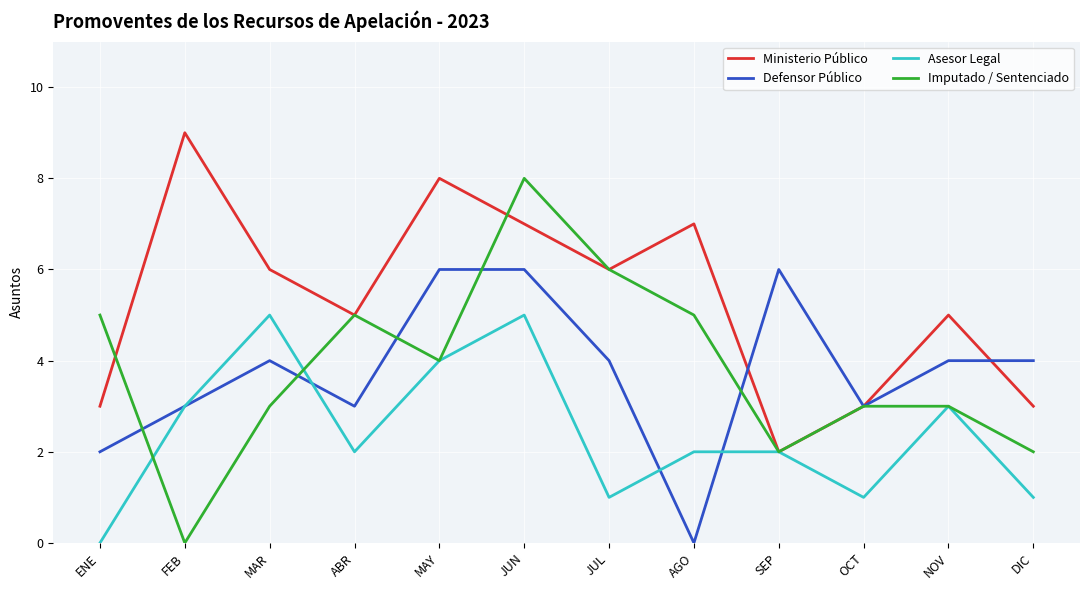

Which label corresponds to the largest value in the chart?

FEB